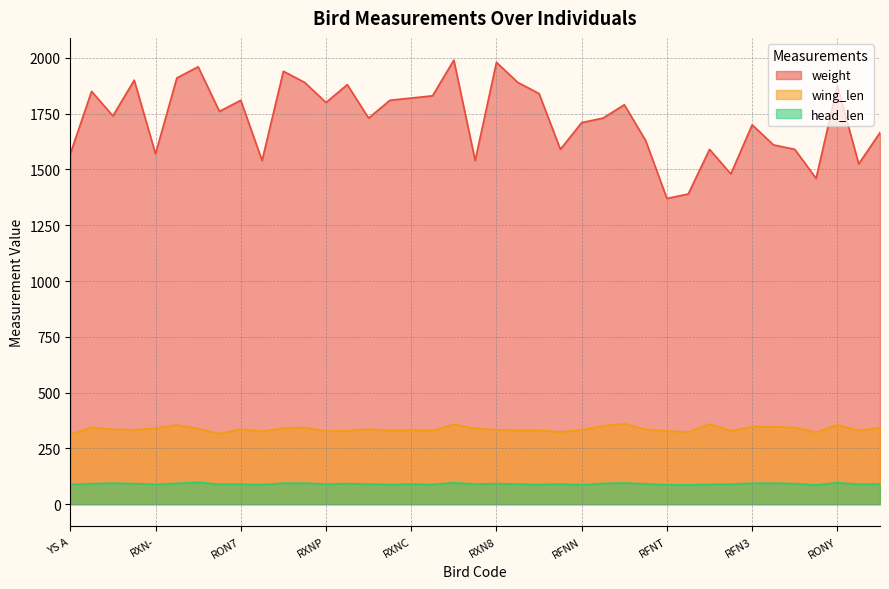

The value of wing_len at RFNP is 544. True or false?

False